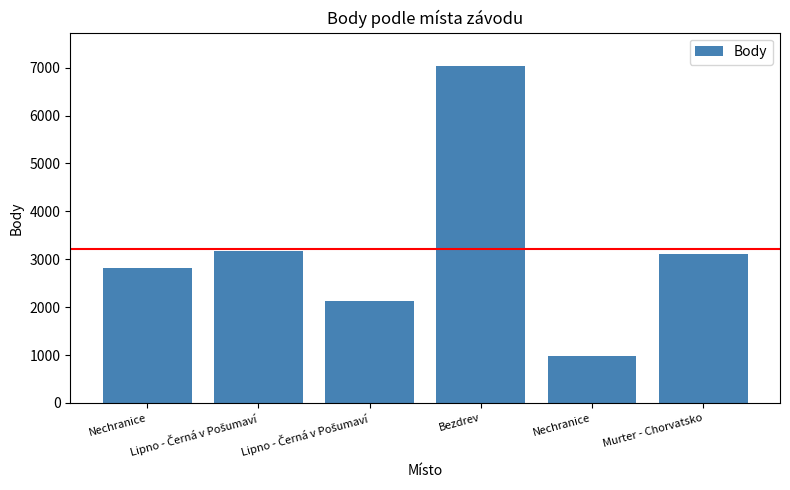

Reading right to left, transcribe all the data shown in this chart.

Murter - Chorvatsko=3104	Nechranice=978	Bezdrev=7029	Lipno - Černá v Pošumaví=2136	Lipno - Černá v Pošumaví=3172	Nechranice=2814